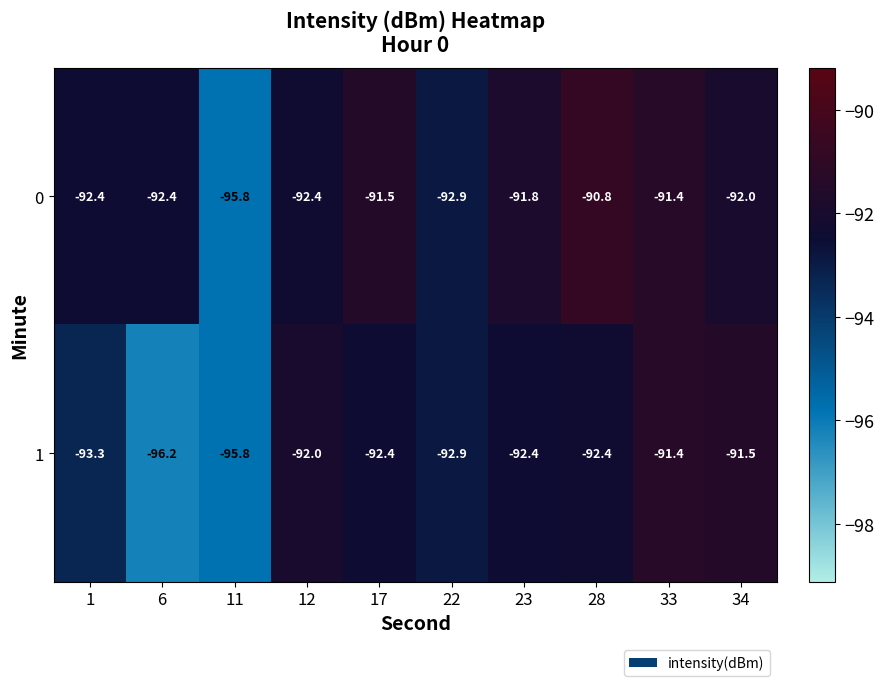

Reading left to right, what are all the values shown in this chart?

0: -92.4	-92.4	-95.8	-92.4	-91.5	-92.9	-91.8	-90.8	-91.4	-92.0
1: -93.3	-96.2	-95.8	-92.0	-92.4	-92.9	-92.4	-92.4	-91.4	-91.5